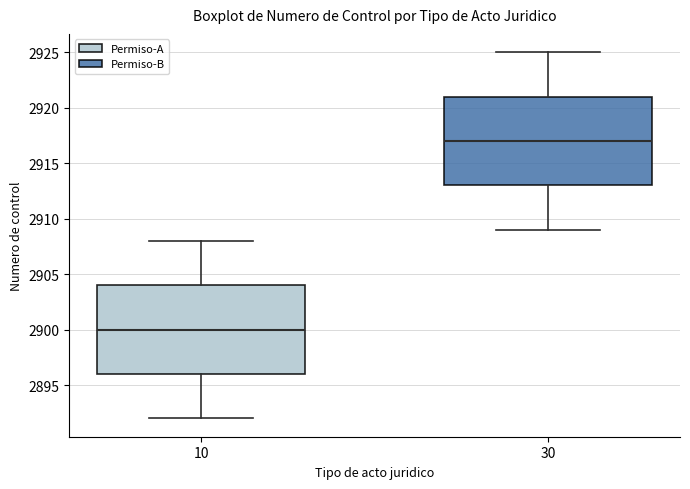

Reading left to right, read every box against the y-axis: the position of its median line, the range the box covers, and the ends of its whiskers. The values are not printed on the chart, so give them approximately, as read against the axis.

10: median 2900, box 2896 to 2904, whiskers 2892 to 2908
30: median 2917, box 2913 to 2921, whiskers 2909 to 2925